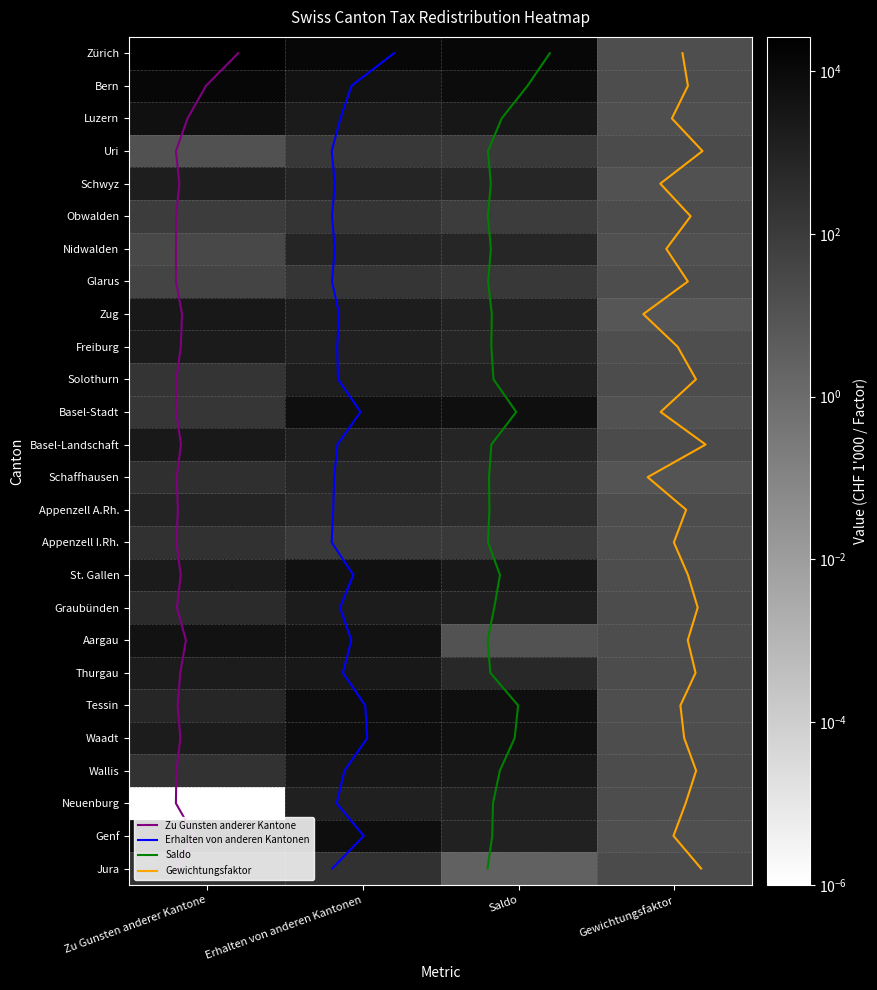

Which category has the highest value across all series?

Zu Gunsten anderer Kantone